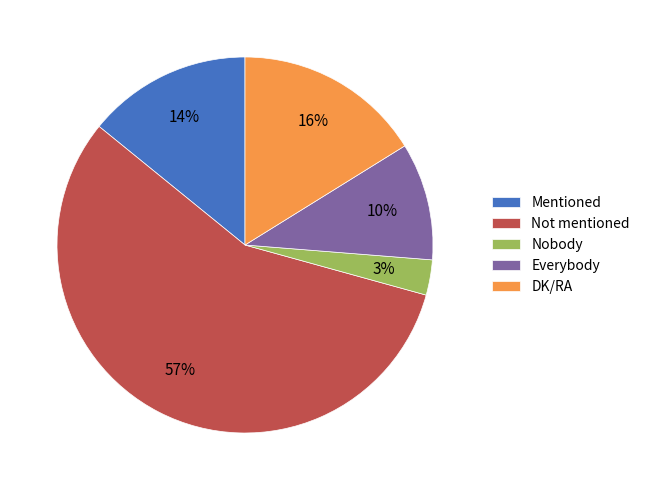

True or false: Everybody accounts for 10% of the total.

True